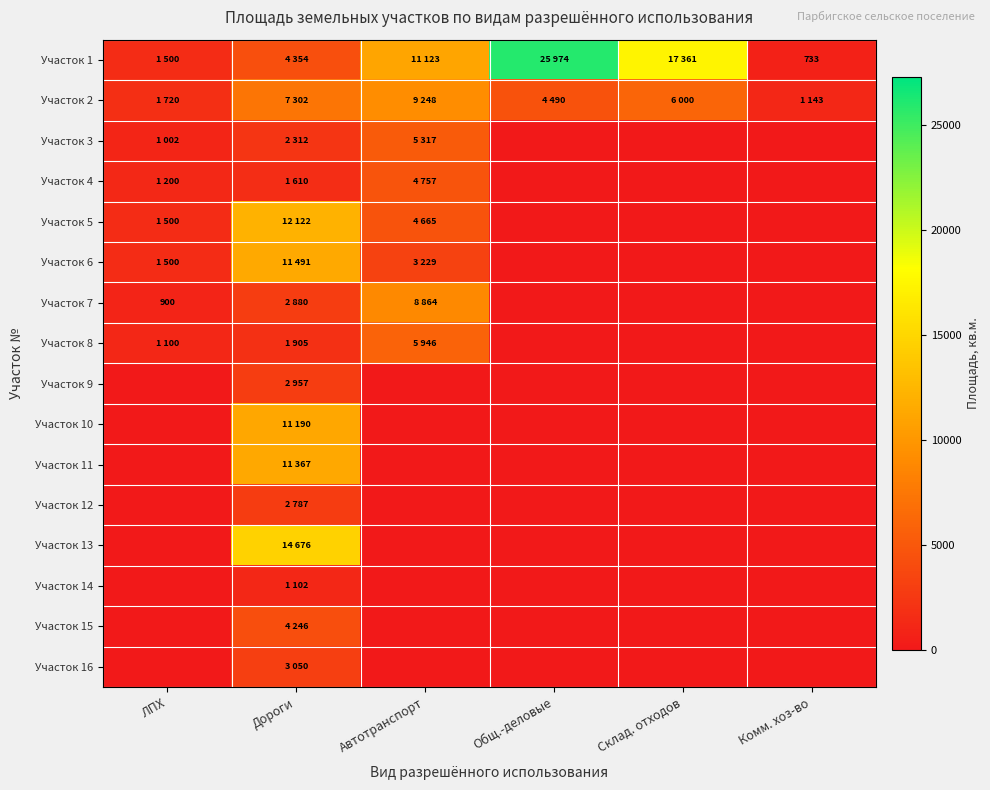

What is the average value of the Участок 7 series?

2107.3